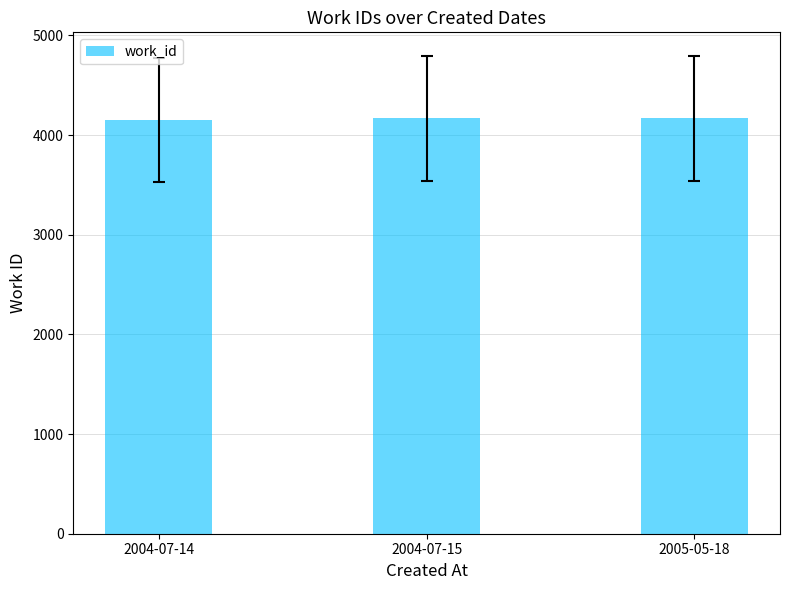

Is it true that the value at 2004-07-14 is 6387?

False